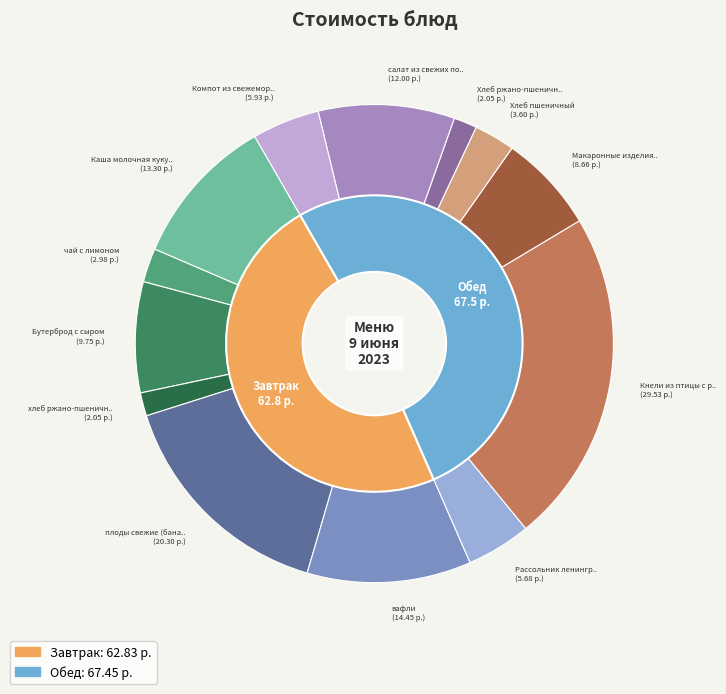

Is it true that Хлеб ржано-пшеничный(2013) is 2% of the pie?

True